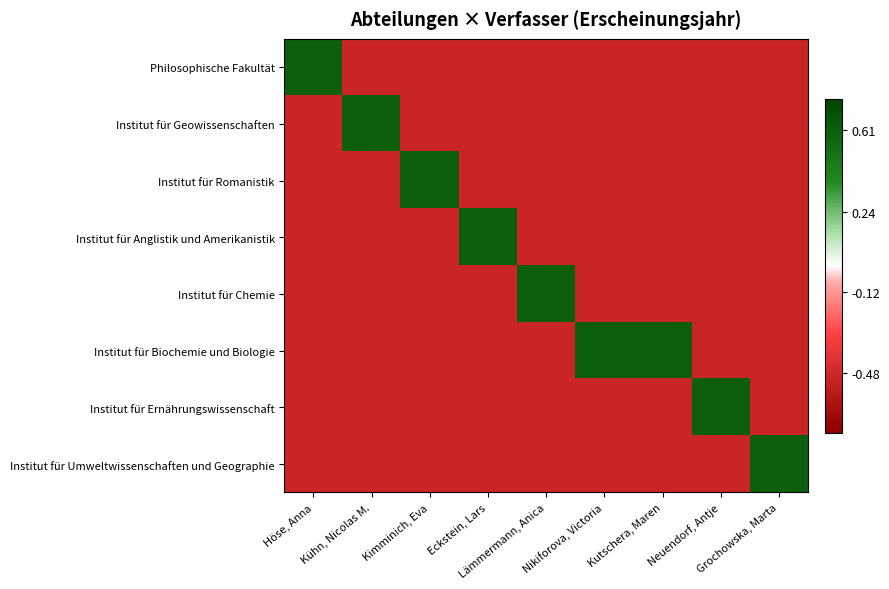

Reading right to left, what are all the values shown in this chart?

Philosophische Fakultät: Grochowska, Marta=-0.5	Neuendorf, Antje=-0.5	Kutschera, Maren=-0.5	Nikiforova, Victoria=-0.5	Lämmermann, Anica=-0.5	Eckstein, Lars=-0.5	Kimminich, Eva=-0.5	Kühn, Nicolas M.=-0.5	Höse, Anna=0.6
Institut für Geowissenschaften: Grochowska, Marta=-0.5	Neuendorf, Antje=-0.5	Kutschera, Maren=-0.5	Nikiforova, Victoria=-0.5	Lämmermann, Anica=-0.5	Eckstein, Lars=-0.5	Kimminich, Eva=-0.5	Kühn, Nicolas M.=0.6	Höse, Anna=-0.5
Institut für Romanistik: Grochowska, Marta=-0.5	Neuendorf, Antje=-0.5	Kutschera, Maren=-0.5	Nikiforova, Victoria=-0.5	Lämmermann, Anica=-0.5	Eckstein, Lars=-0.5	Kimminich, Eva=0.6	Kühn, Nicolas M.=-0.5	Höse, Anna=-0.5
Institut für Anglistik und Amerikanistik: Grochowska, Marta=-0.5	Neuendorf, Antje=-0.5	Kutschera, Maren=-0.5	Nikiforova, Victoria=-0.5	Lämmermann, Anica=-0.5	Eckstein, Lars=0.6	Kimminich, Eva=-0.5	Kühn, Nicolas M.=-0.5	Höse, Anna=-0.5
Institut für Chemie: Grochowska, Marta=-0.5	Neuendorf, Antje=-0.5	Kutschera, Maren=-0.5	Nikiforova, Victoria=-0.5	Lämmermann, Anica=0.6	Eckstein, Lars=-0.5	Kimminich, Eva=-0.5	Kühn, Nicolas M.=-0.5	Höse, Anna=-0.5
Institut für Biochemie und Biologie: Grochowska, Marta=-0.5	Neuendorf, Antje=-0.5	Kutschera, Maren=0.6	Nikiforova, Victoria=0.6	Lämmermann, Anica=-0.5	Eckstein, Lars=-0.5	Kimminich, Eva=-0.5	Kühn, Nicolas M.=-0.5	Höse, Anna=-0.5
Institut für Ernährungswissenschaft: Grochowska, Marta=-0.5	Neuendorf, Antje=0.6	Kutschera, Maren=-0.5	Nikiforova, Victoria=-0.5	Lämmermann, Anica=-0.5	Eckstein, Lars=-0.5	Kimminich, Eva=-0.5	Kühn, Nicolas M.=-0.5	Höse, Anna=-0.5
Institut für Umweltwissenschaften und Geographie: Grochowska, Marta=0.6	Neuendorf, Antje=-0.5	Kutschera, Maren=-0.5	Nikiforova, Victoria=-0.5	Lämmermann, Anica=-0.5	Eckstein, Lars=-0.5	Kimminich, Eva=-0.5	Kühn, Nicolas M.=-0.5	Höse, Anna=-0.5